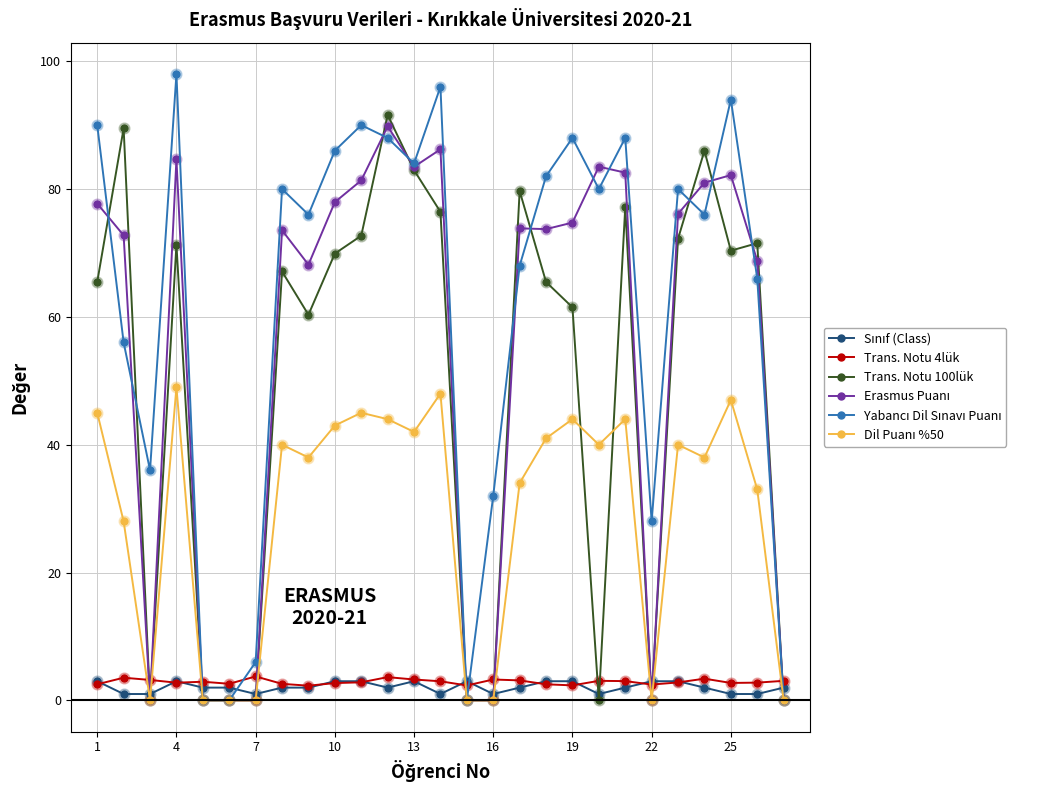

At how many categories does at least one series exceed 8?

22